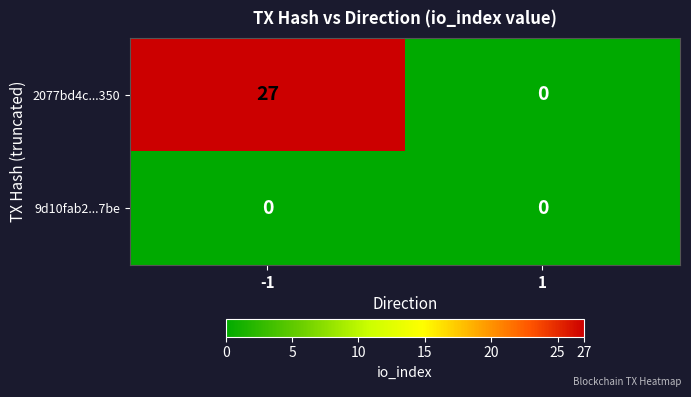

Rank the series at -1 from highest to lowest value.

2077bd4c...350, 9d10fab2...7be